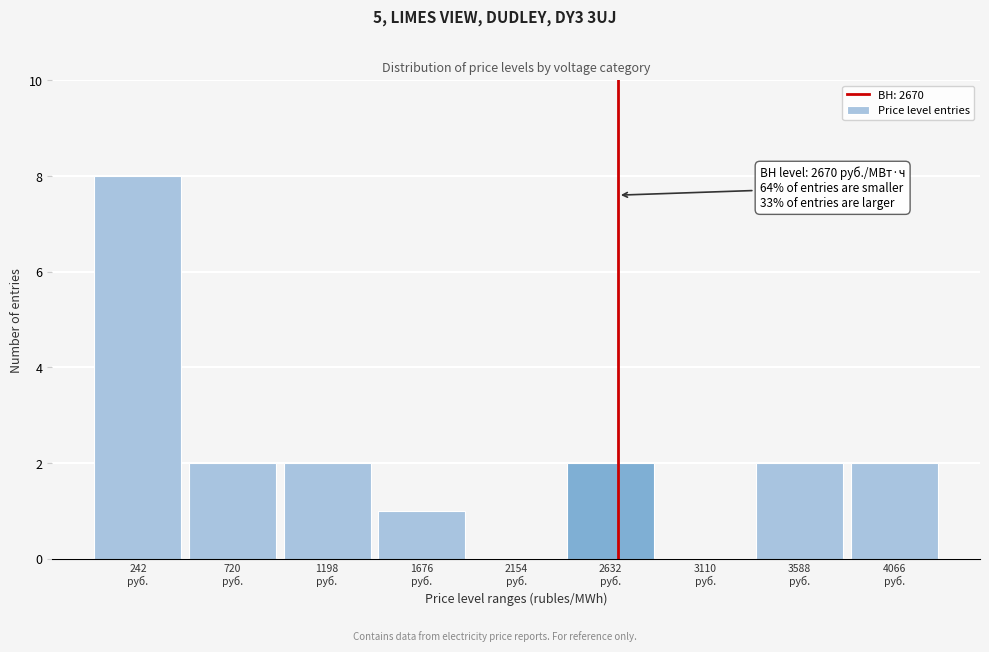

Over which range of the x-axis is the bar tallest?

0 to 500